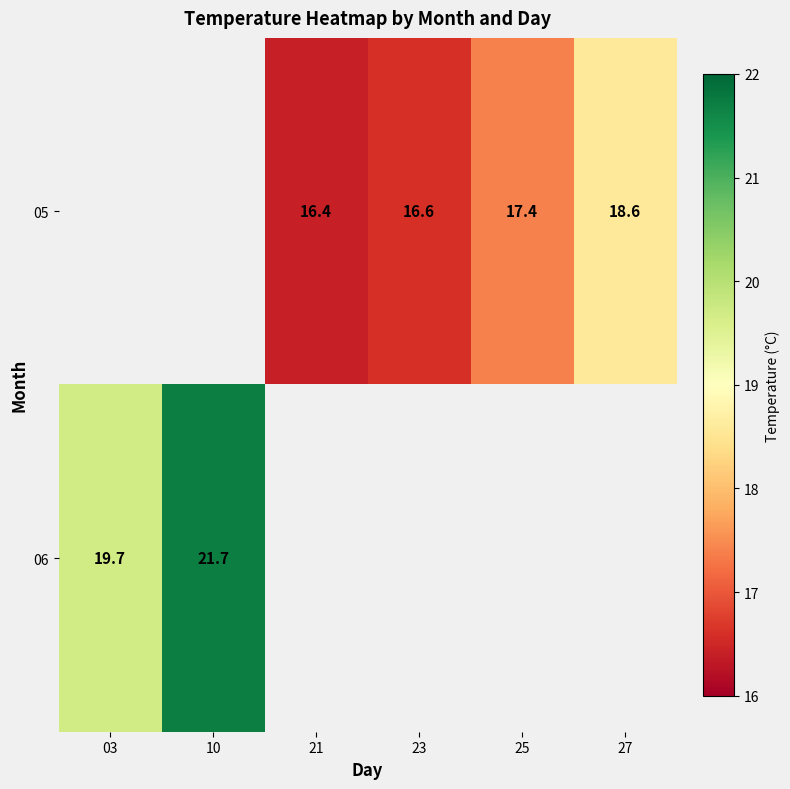

The value of 06 at 10 is 21.7. True or false?

True